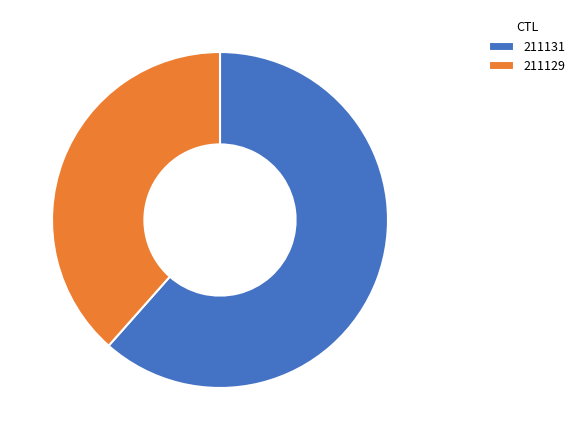

Is 211131 the majority of the pie?

Yes